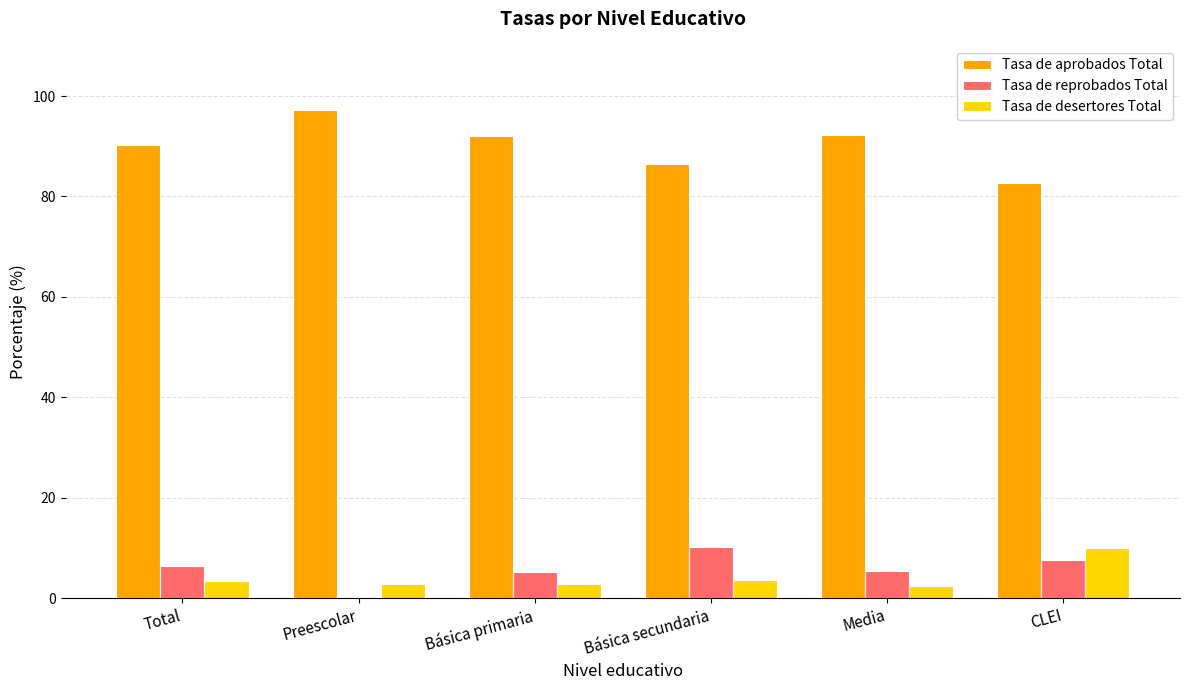

What is the total value across all series at Básica secundaria?

100.0